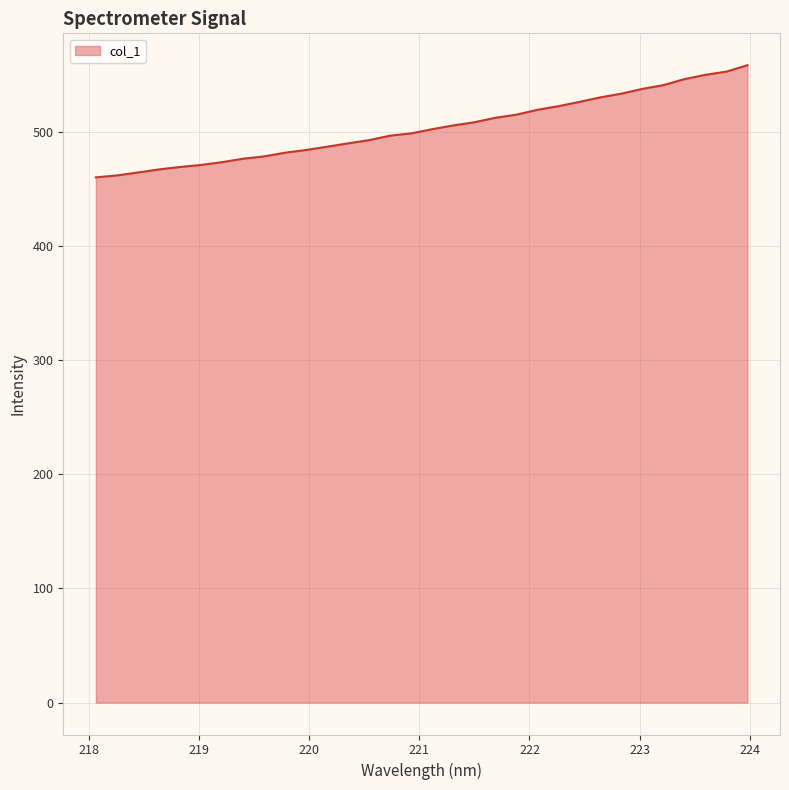

What is the minimum value shown in the chart?

460.0